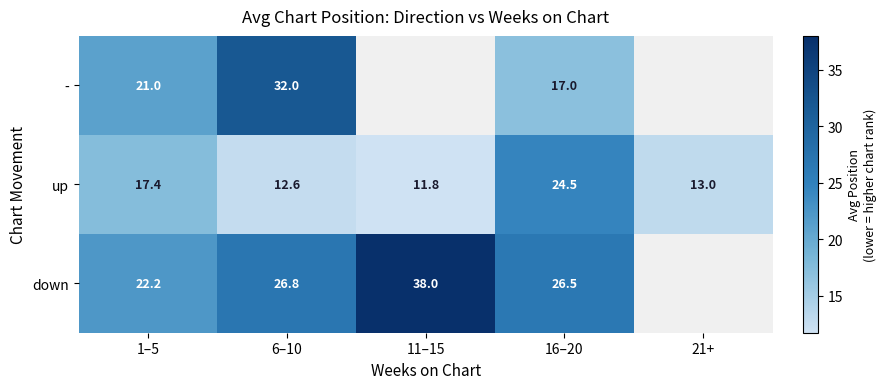

Rank the categories by up value from highest to lowest.

16–20, 1–5, 21+, 6–10, 11–15